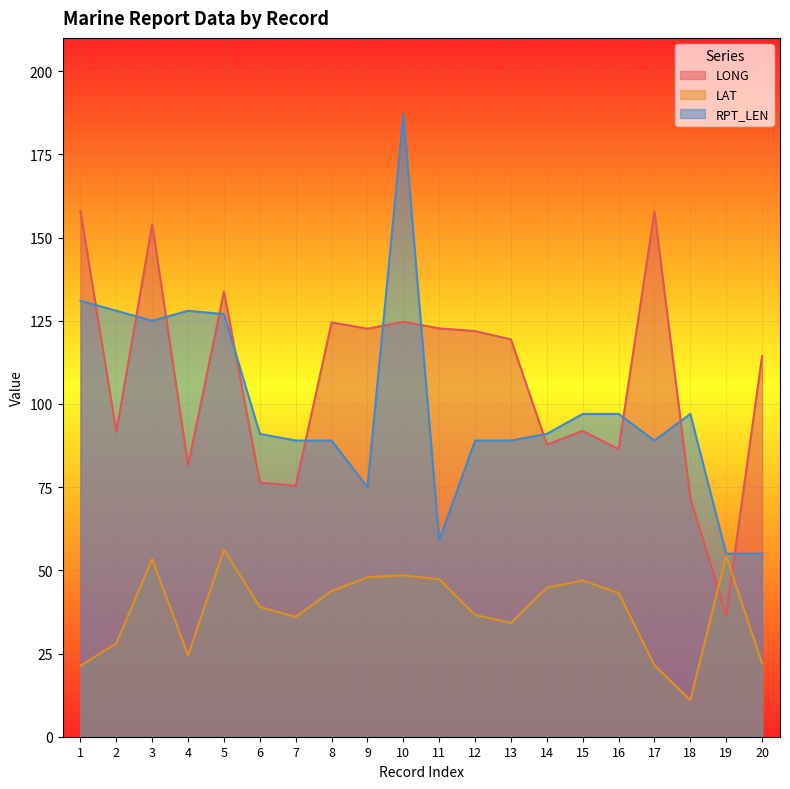

At how many categories does at least one series exceed 179?

1